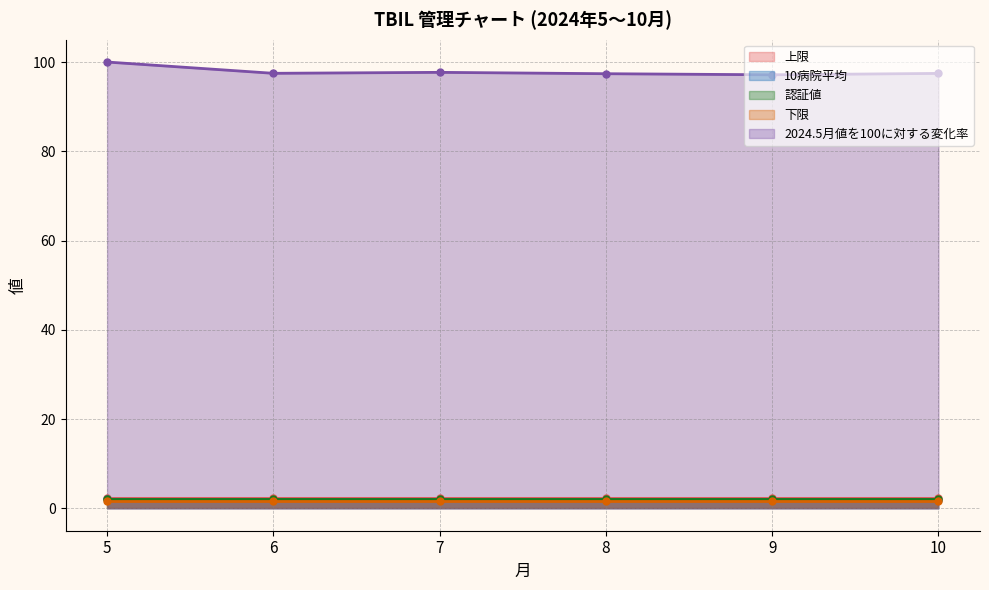

How many lines are shown in the chart?

5